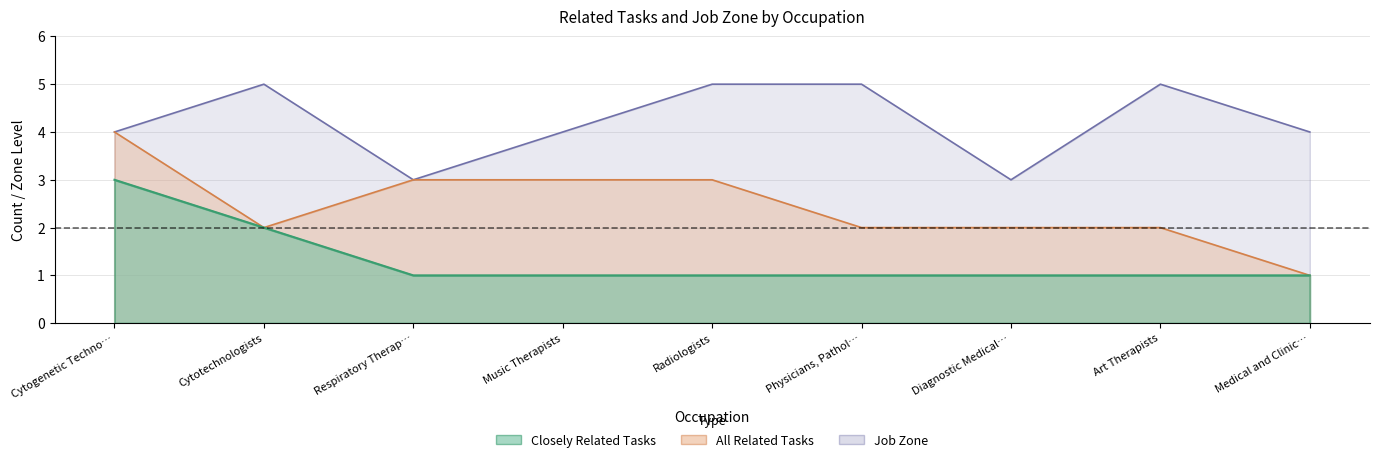

How many All Related Tasks values are between 2 and 3?

7